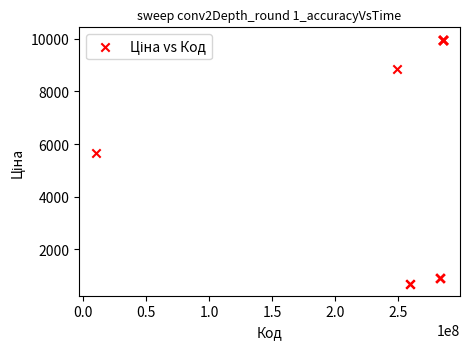

What Y value in the scatter plot is closest to 5334?

5673.8